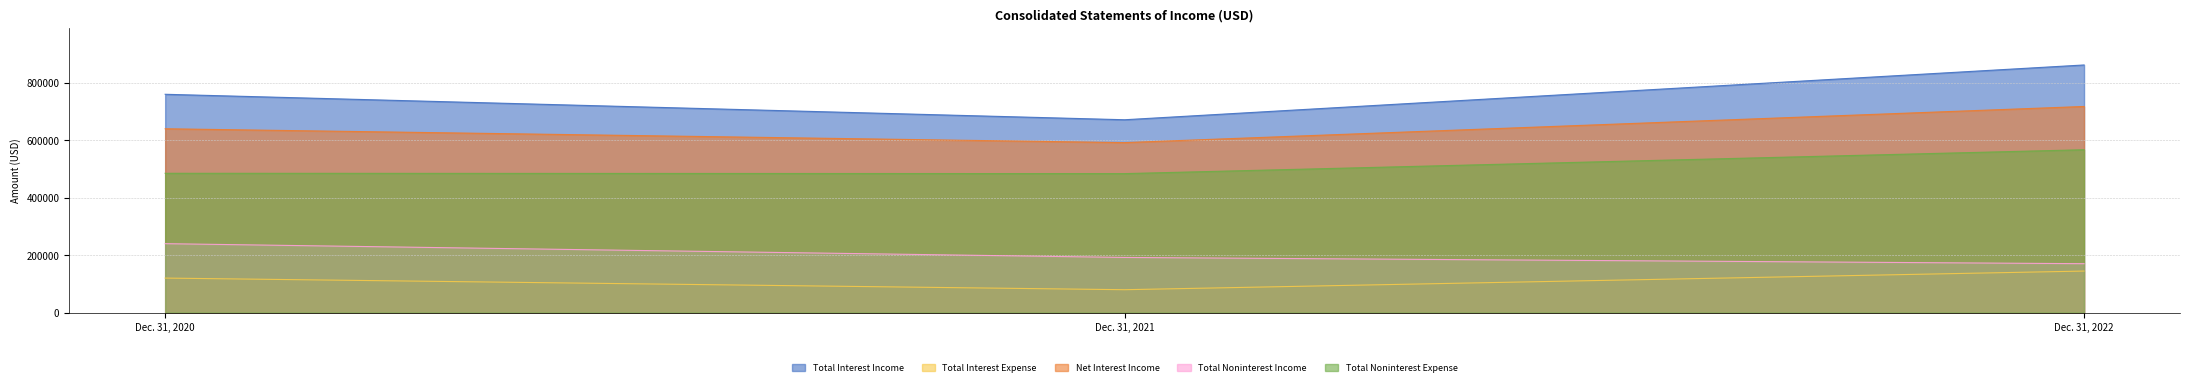

Reading left to right, transcribe all the data shown in this chart.

Total Interest Income: Dec. 31, 2020=759718	Dec. 31, 2021=671061	Dec. 31, 2022=861735
Total Interest Expense: Dec. 31, 2020=119984	Dec. 31, 2021=79529	Dec. 31, 2022=144419
Net Interest Income: Dec. 31, 2020=639734	Dec. 31, 2021=591532	Dec. 31, 2022=717316
Total Noninterest Income: Dec. 31, 2020=239769	Dec. 31, 2021=191815	Dec. 31, 2022=170066
Total Noninterest Expense: Dec. 31, 2020=484736	Dec. 31, 2021=483589	Dec. 31, 2022=566748